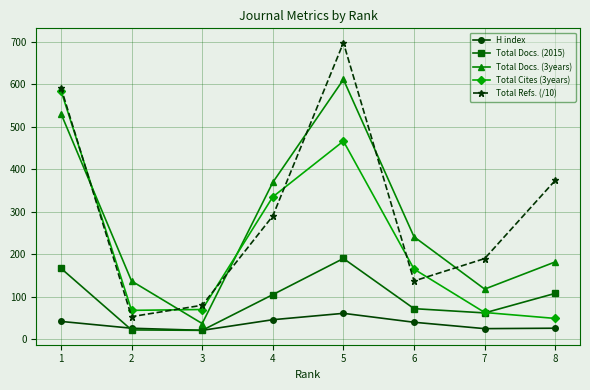

How many interior local peaks does the H index series have?

1